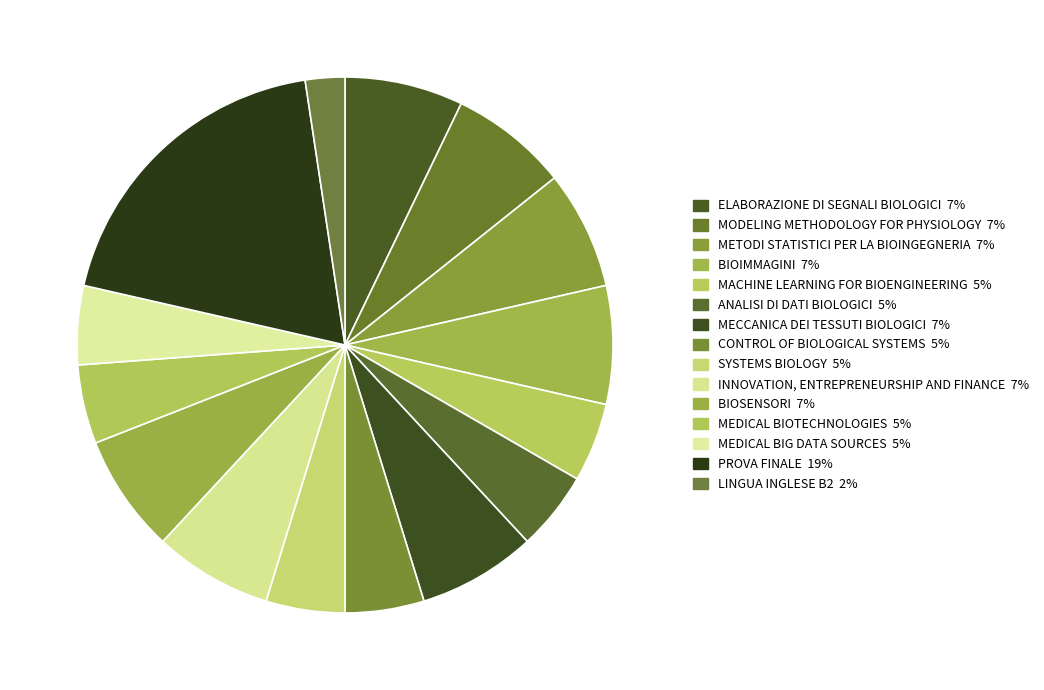

To the nearest percent, what is the difference between the largest and smallest slice percentages?

17%